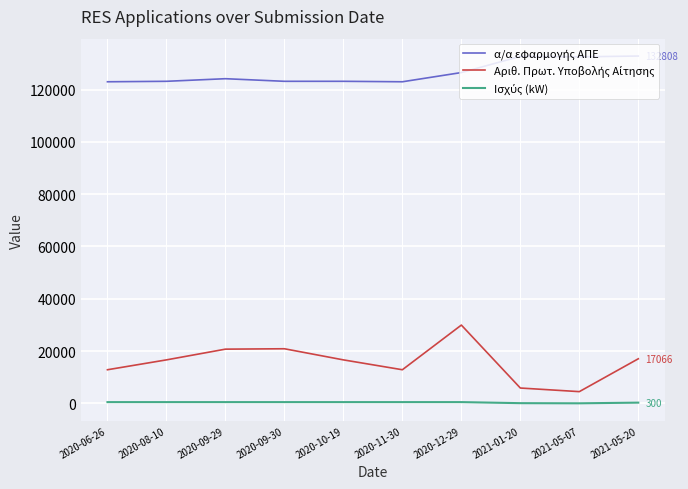

Is this an area chart (filled region under the line)?

No